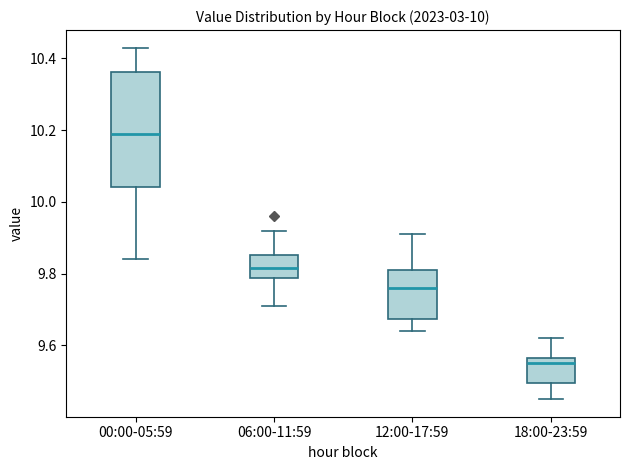

Comparing the boxes themselves (not the whiskers), which one is the tallest?

00:00-05:59